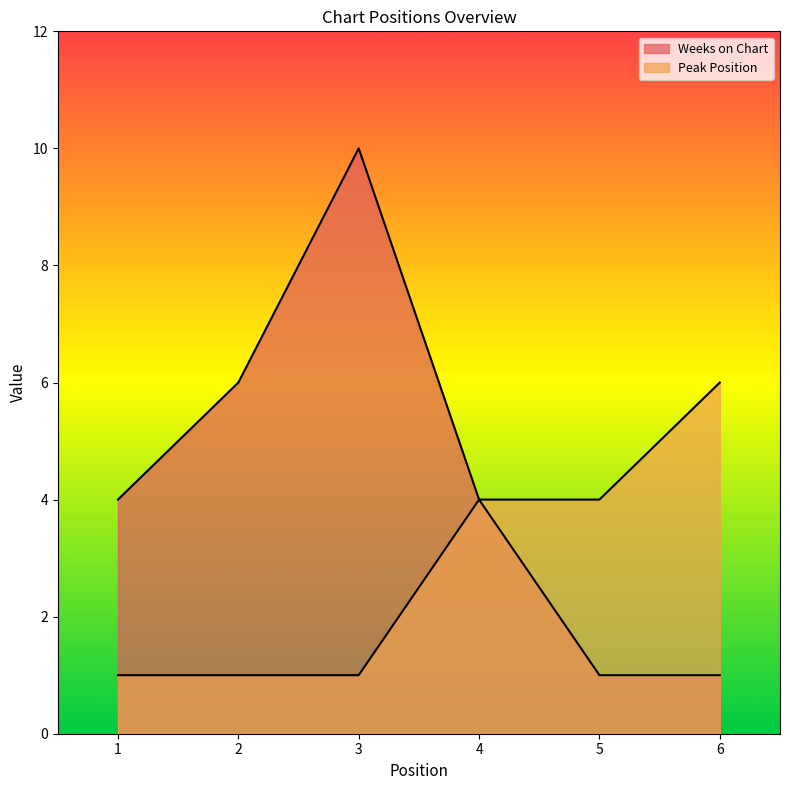

At which label does Peak Position first exceed 4?

6